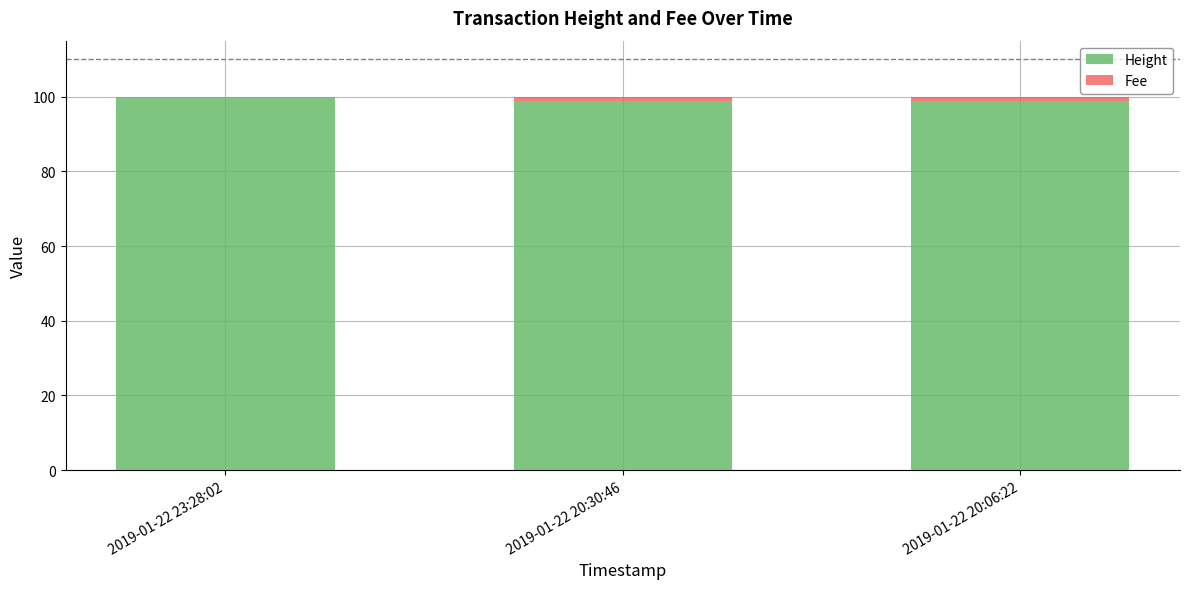

What is the highest value of the Height series?

100.0